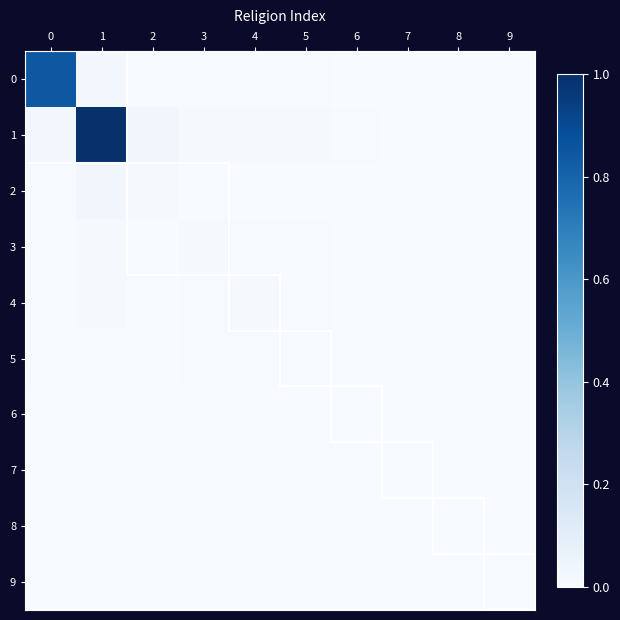

At 1, list the series in order from smallest to largest.

9, 8, 6, 7, 5, 4, 3, 0, 2, 1